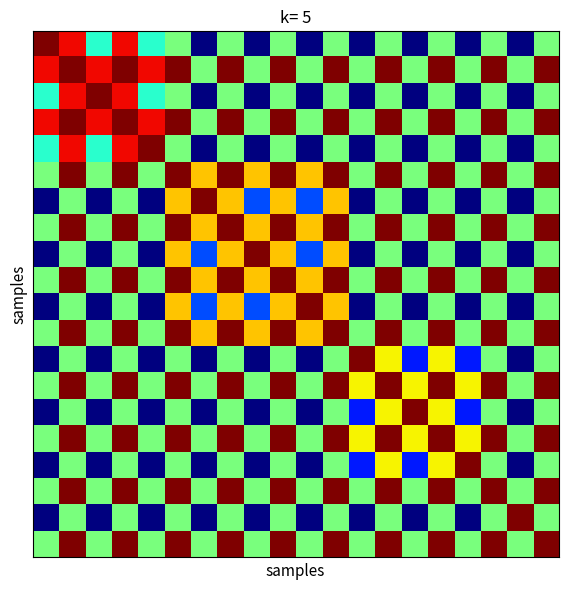

At how many categories does at least one series exceed 0?

20